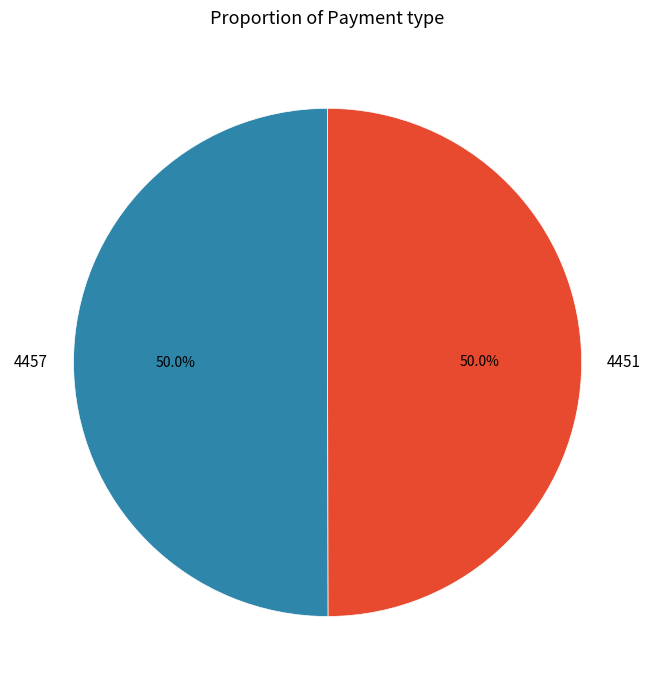

What percentage is the 4457 slice, to the nearest percent?

50%